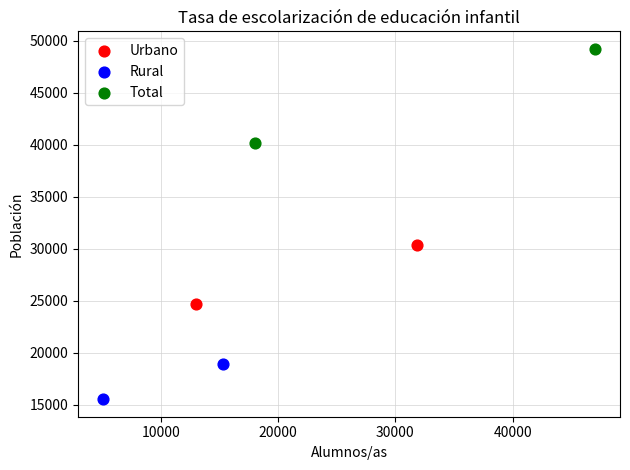

What are all the series names shown in the legend?

Urbano, Rural, Total